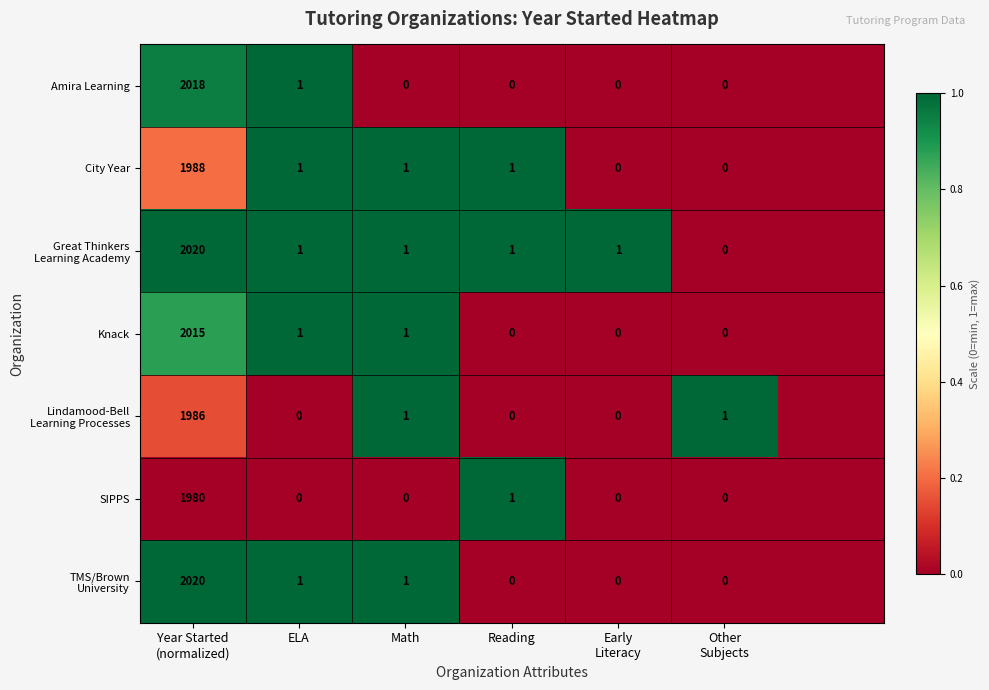

What is the maximum value shown in the chart?

1.0